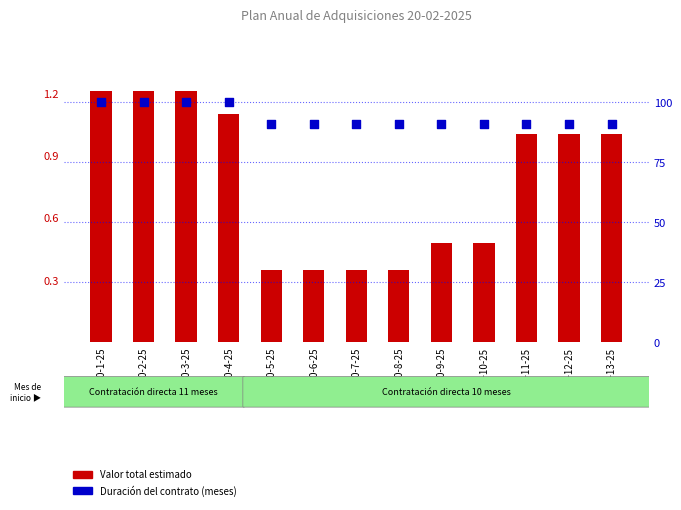

Which series contains the highest Y value?

Duración del contrato